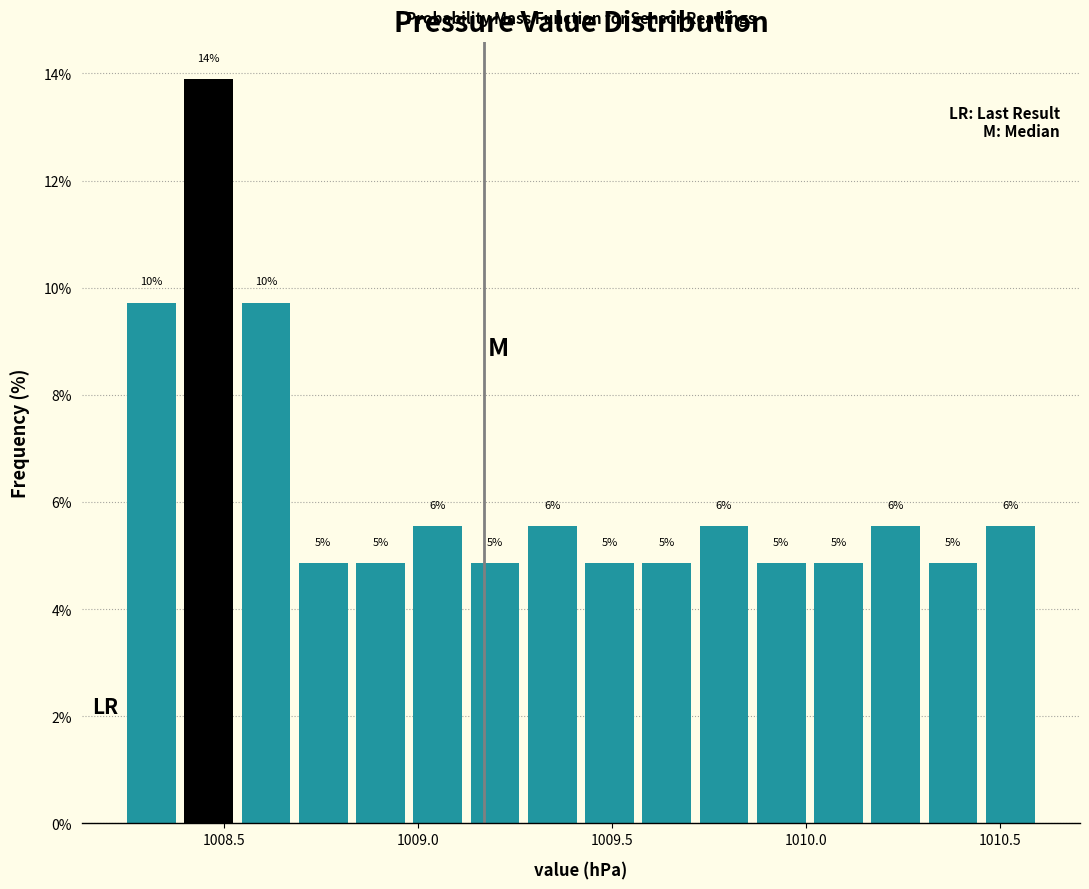

Around what value on the x-axis is the tallest bar? Give the approximate position of its centre, as read against the axis.

1008.45